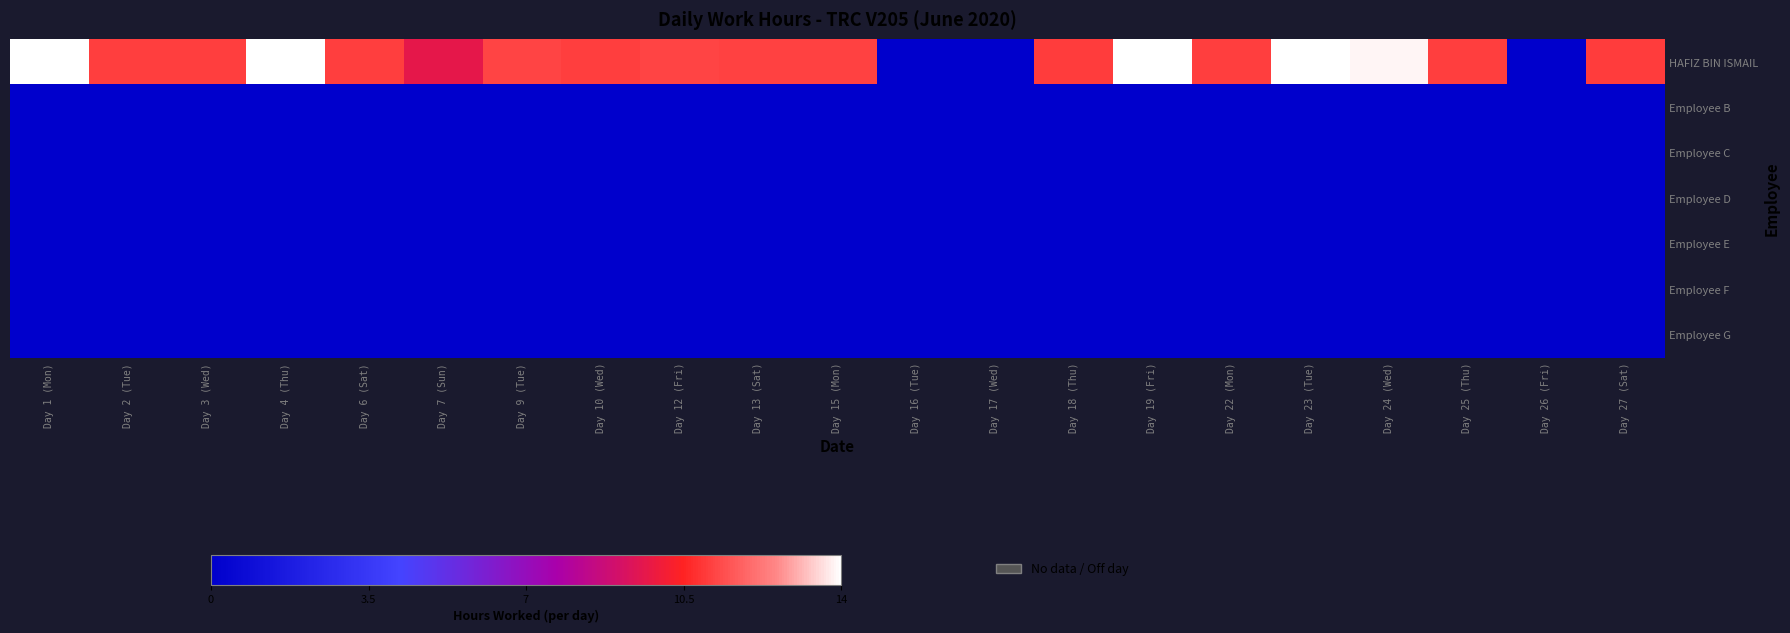

At which category is the sum across all series the highest?

Day 23 (Tue)